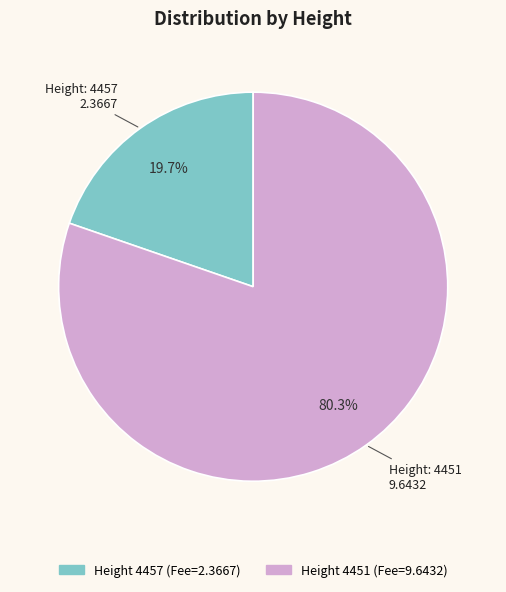

Is there a majority slice in this chart?

Yes